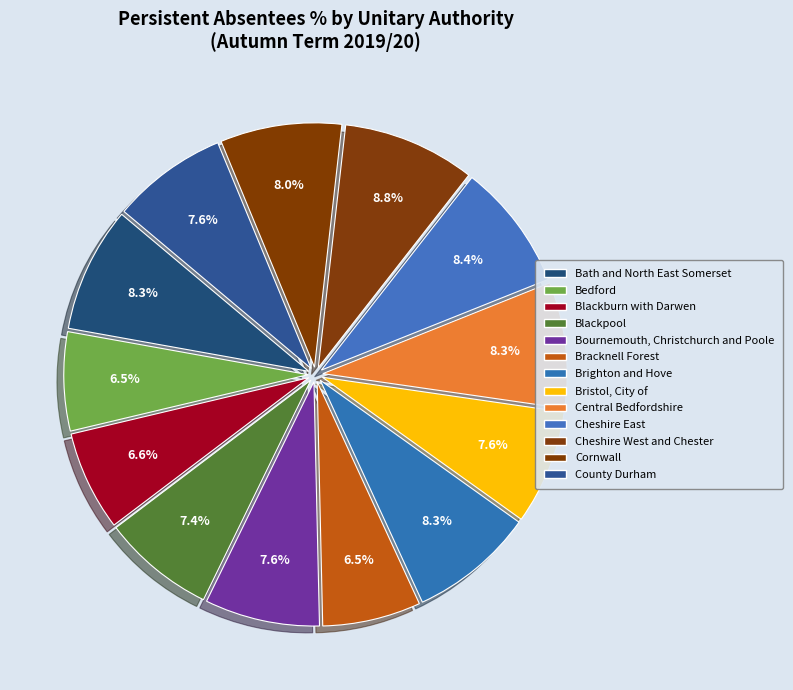

To the nearest percent, what is the difference between the largest and smallest slice percentages?

2%